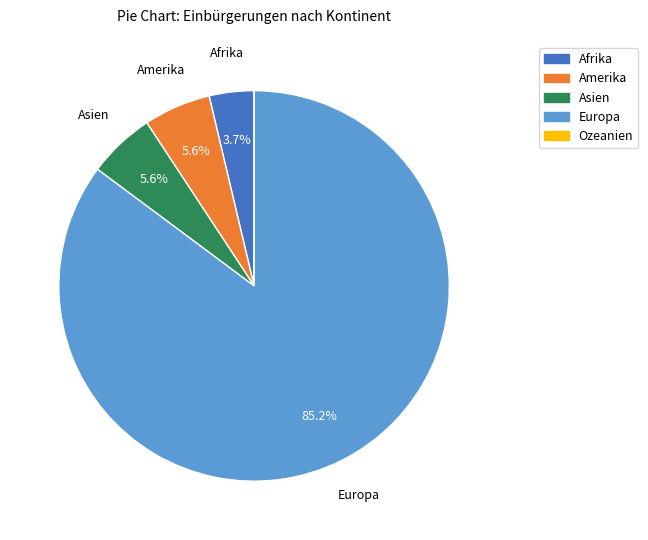

Is there a majority slice in this chart?

Yes